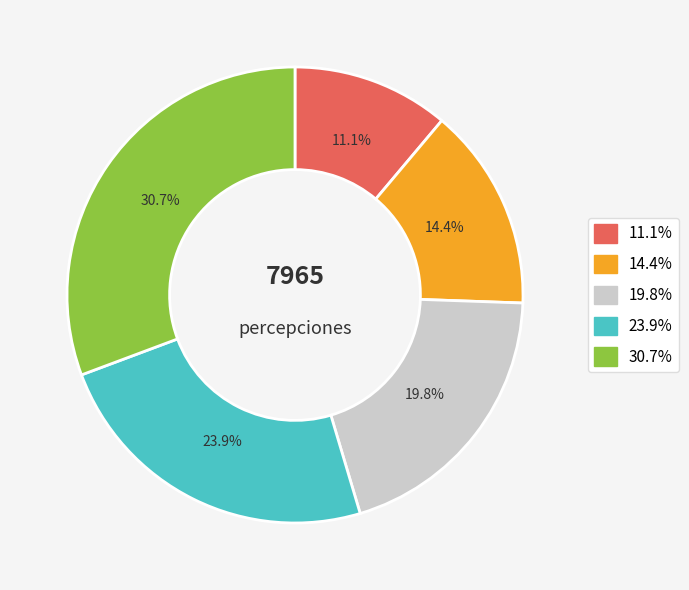

Is there a majority slice in this chart?

No